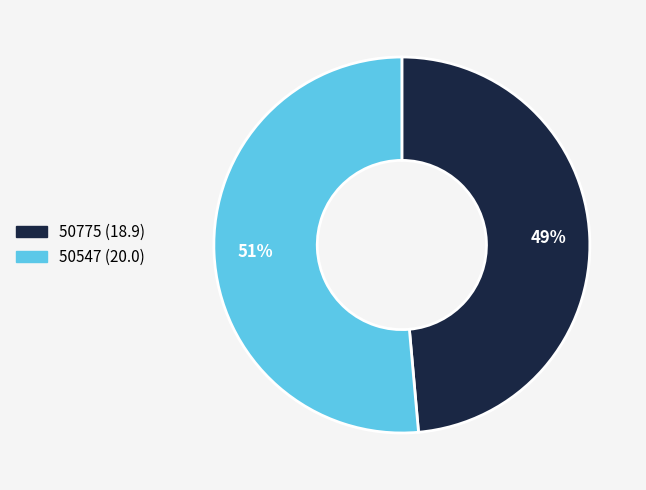

Which category has the biggest portion of the pie?

50547